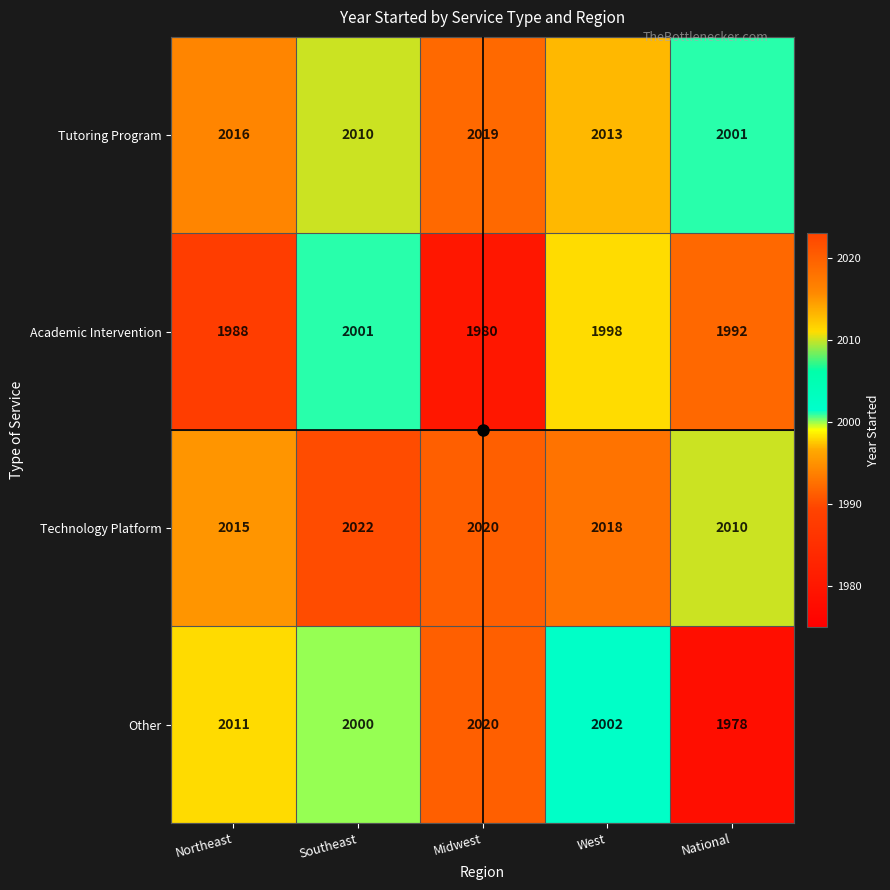

Count the number of categories in the chart.

5